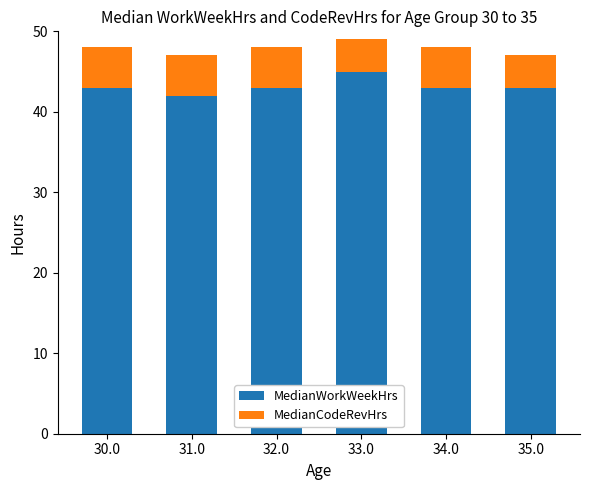

Reading right to left, what are the values for MedianWorkWeekHrs?

43	43	45	43	42	43